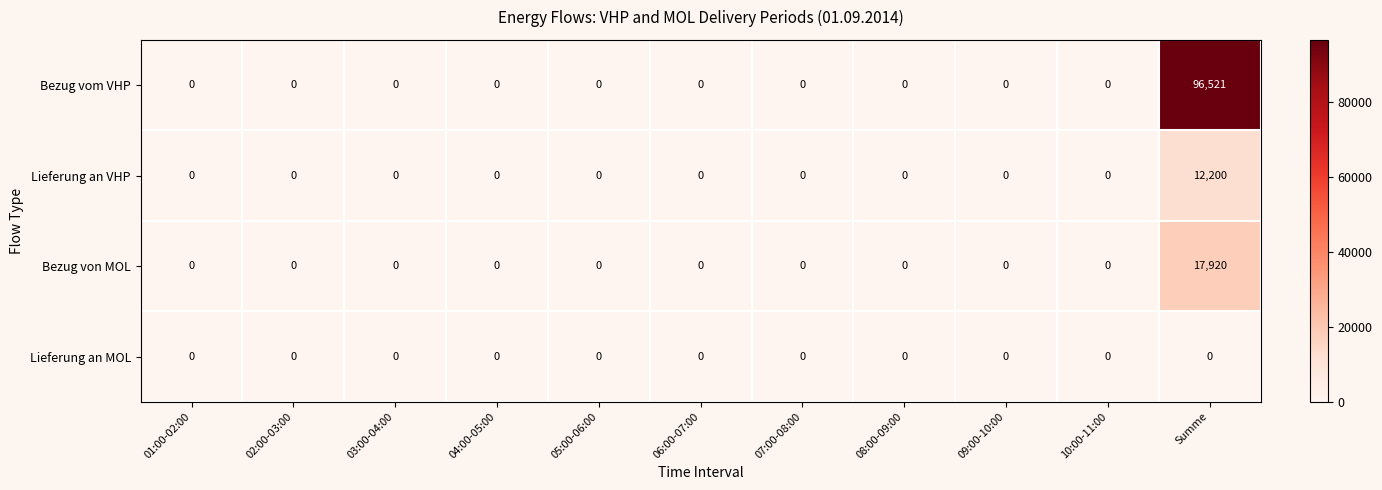

Which category has the highest value across all series?

Summe